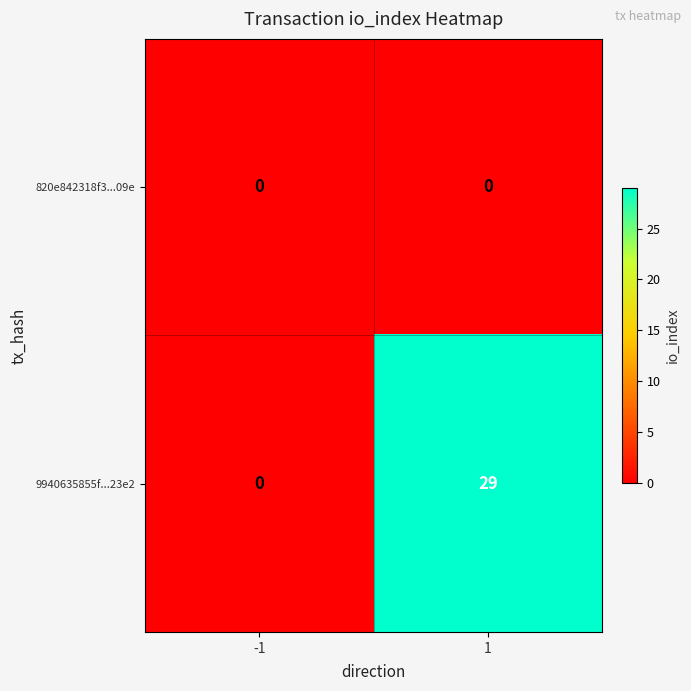

What is the sum of the 9940635855f...23e2 values at 1 and -1?

29